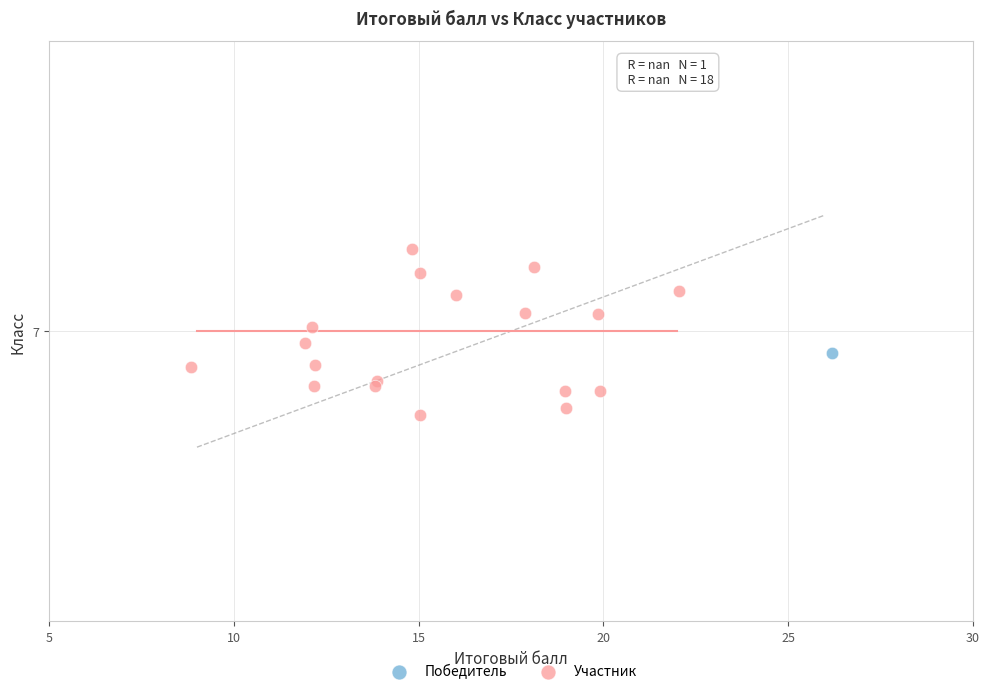

What are all the series names shown in the legend?

Победитель, Участник